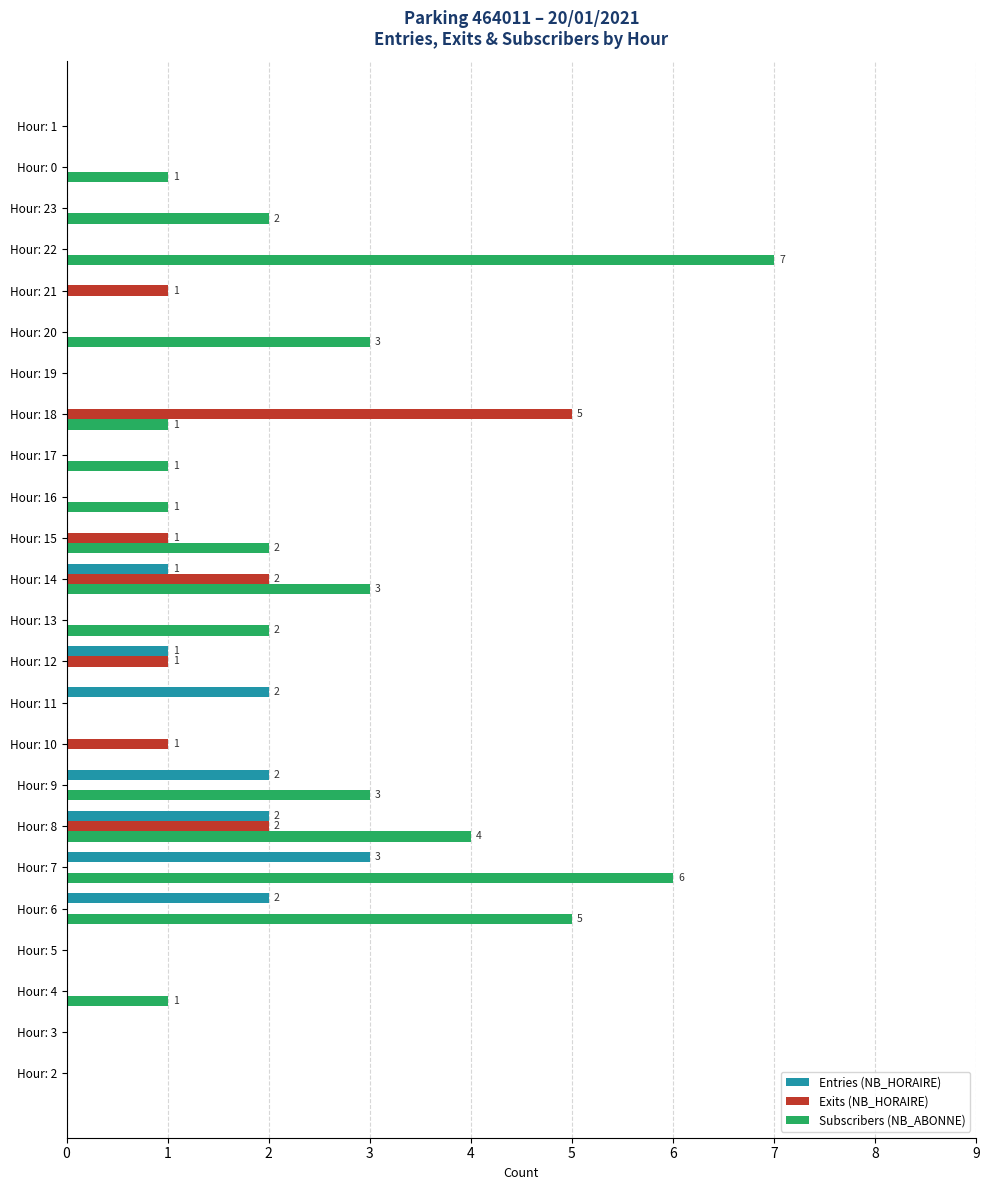

What is the sum of all Entries (NB_HORAIRE) values?

13